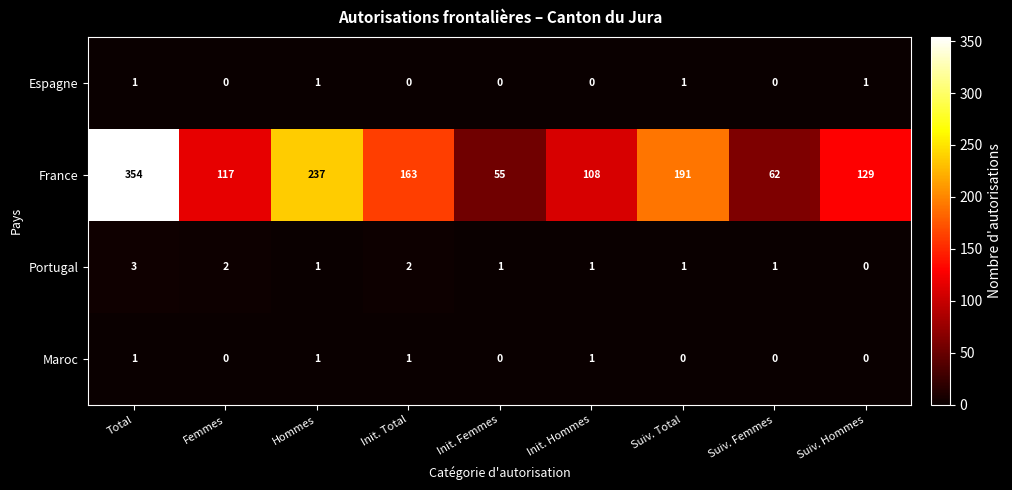

What is the total value across all series at Hommes?

240